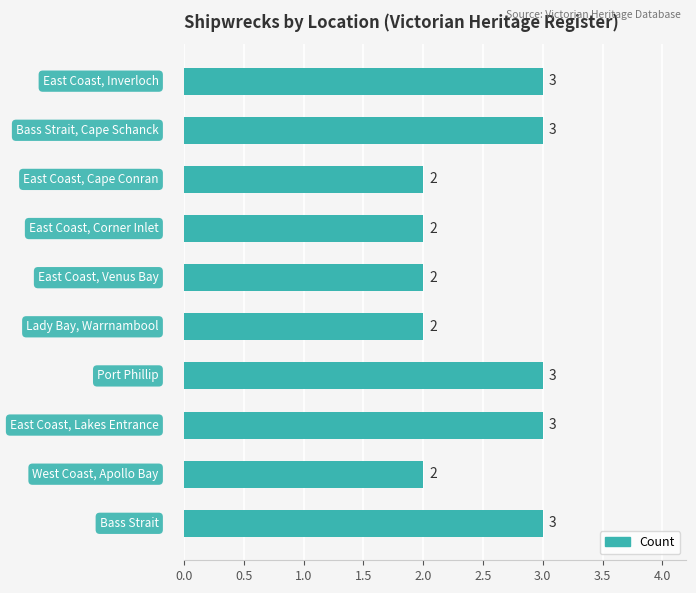

What is the greatest value displayed?

3